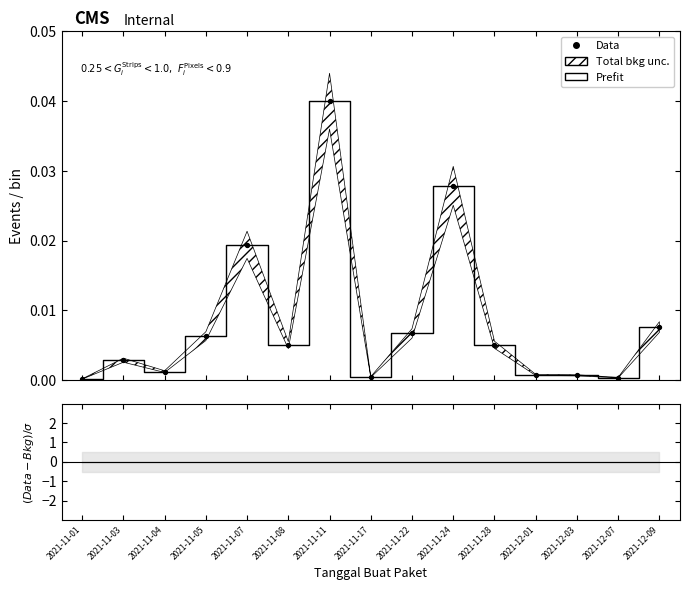

Which series reaches the maximum Y coordinate?

Prefit